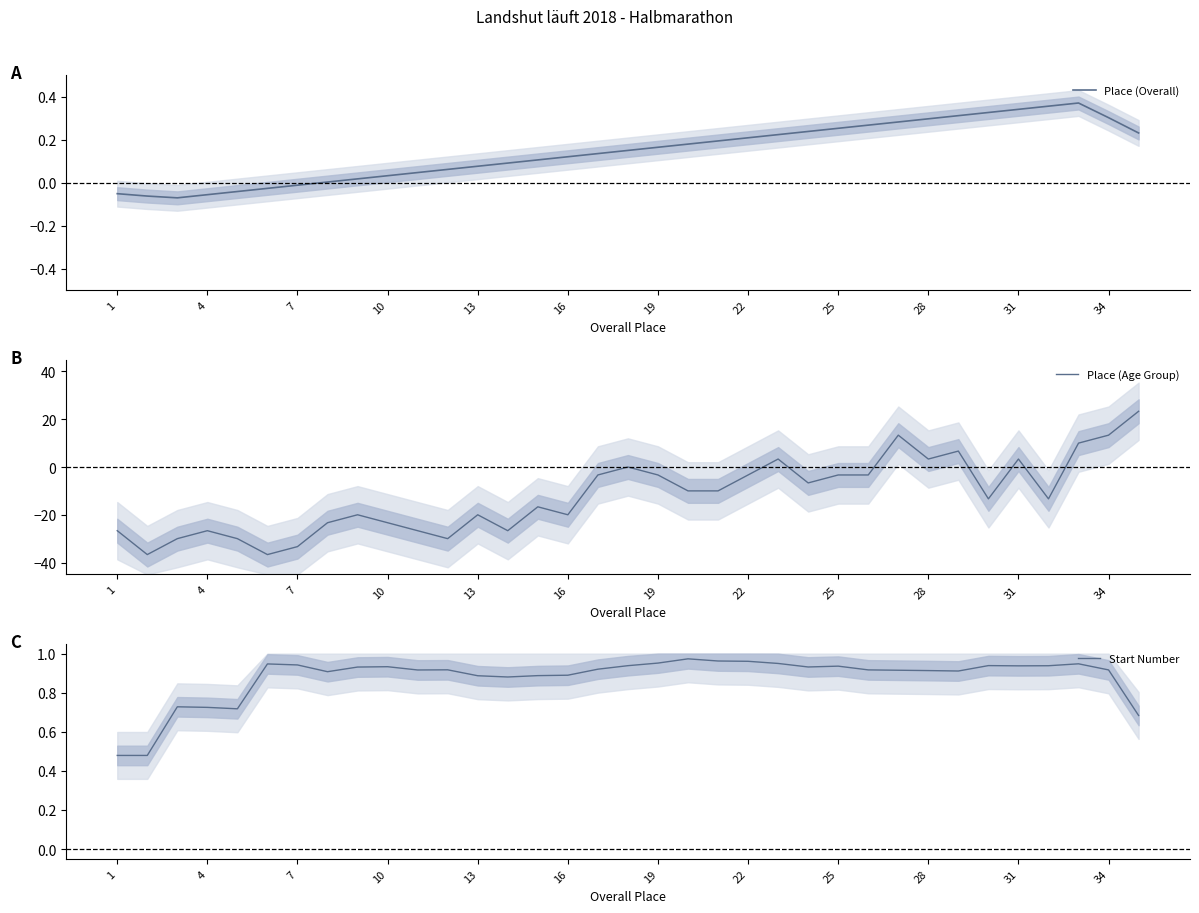

What is the sum of the Place (Age Group) values at 16 and 28?

-16.7